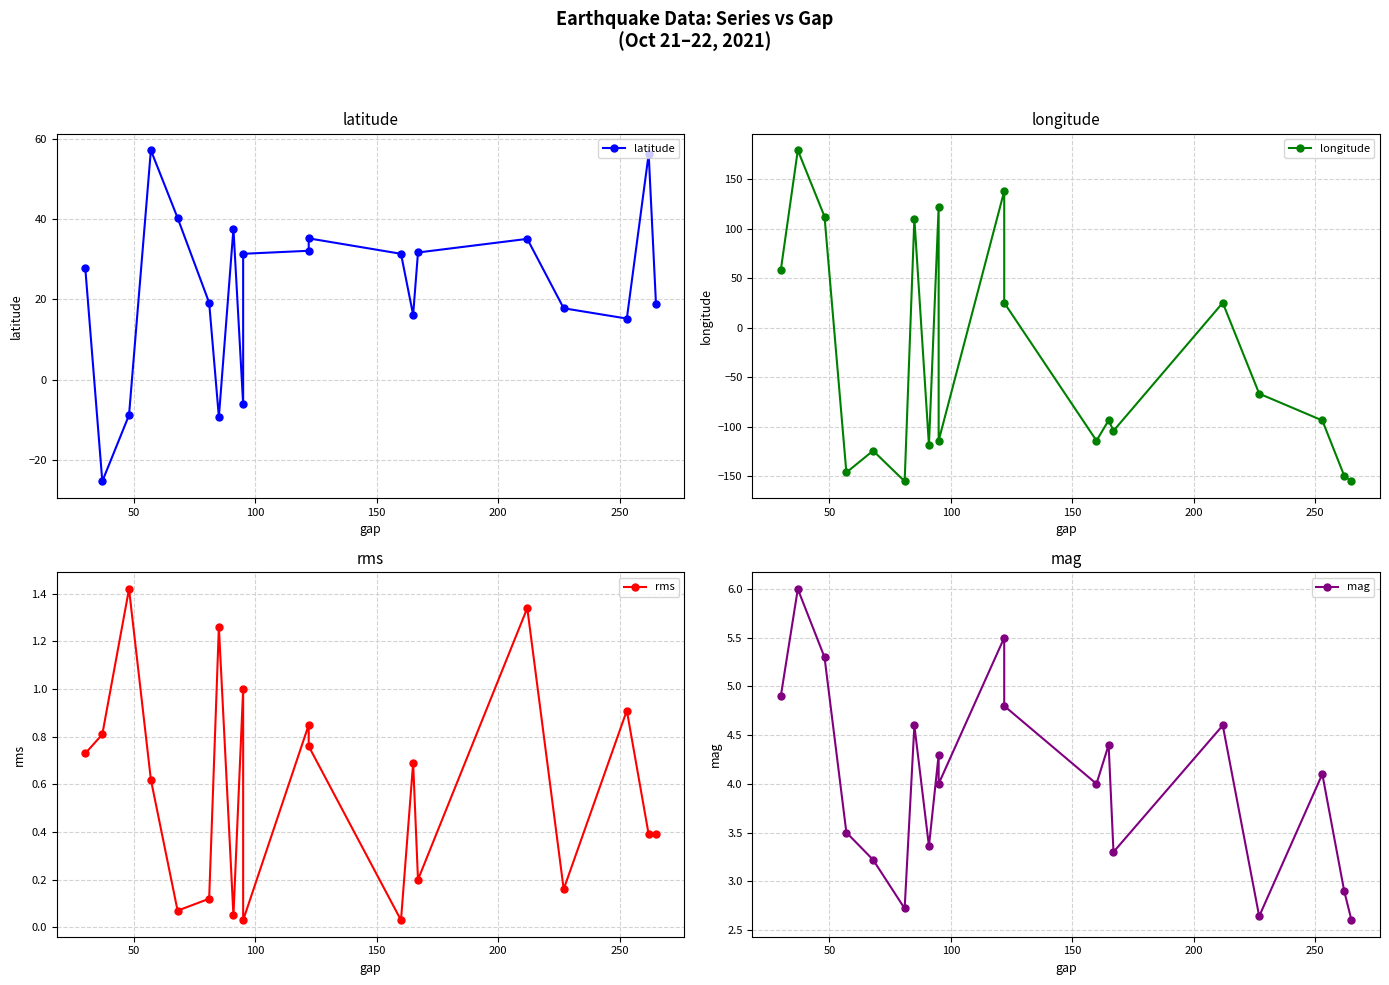

Which series has the largest total across all categories?

latitude